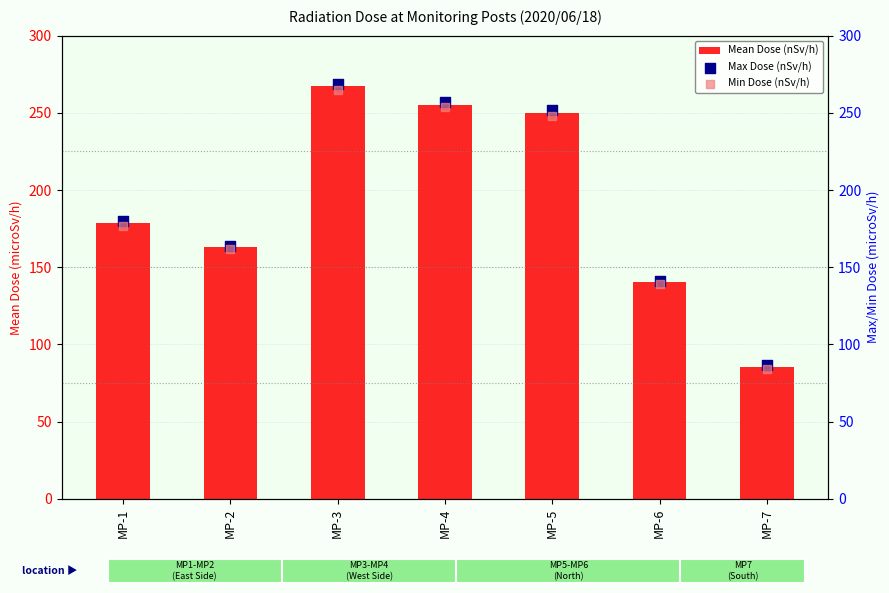

Which series reaches the minimum Y coordinate?

Min Dose (nSv/h)